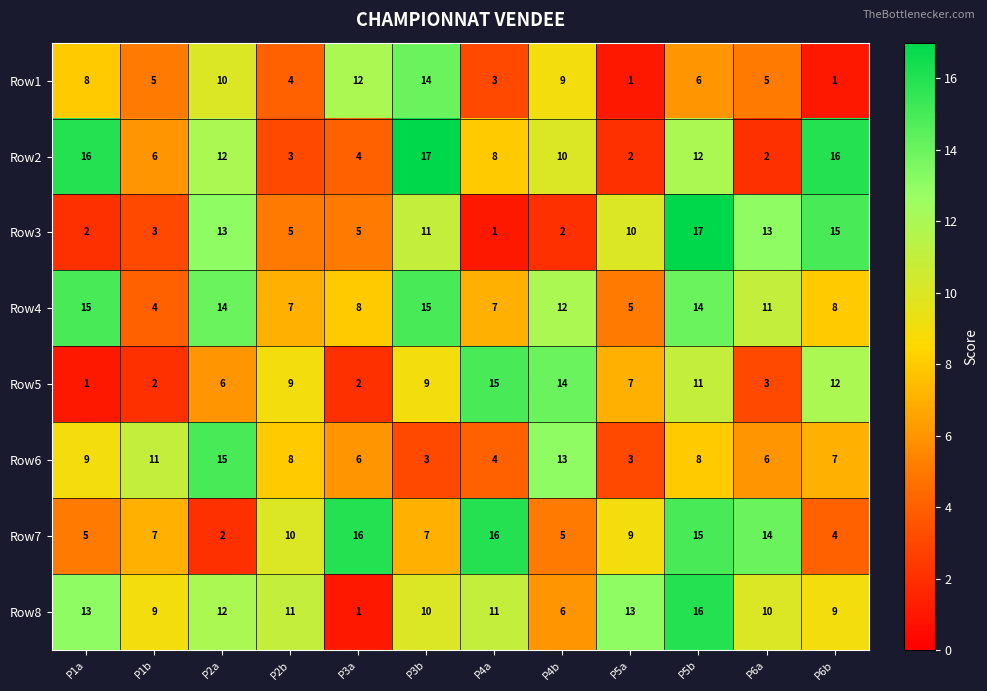

Count the number of data series in this chart.

8